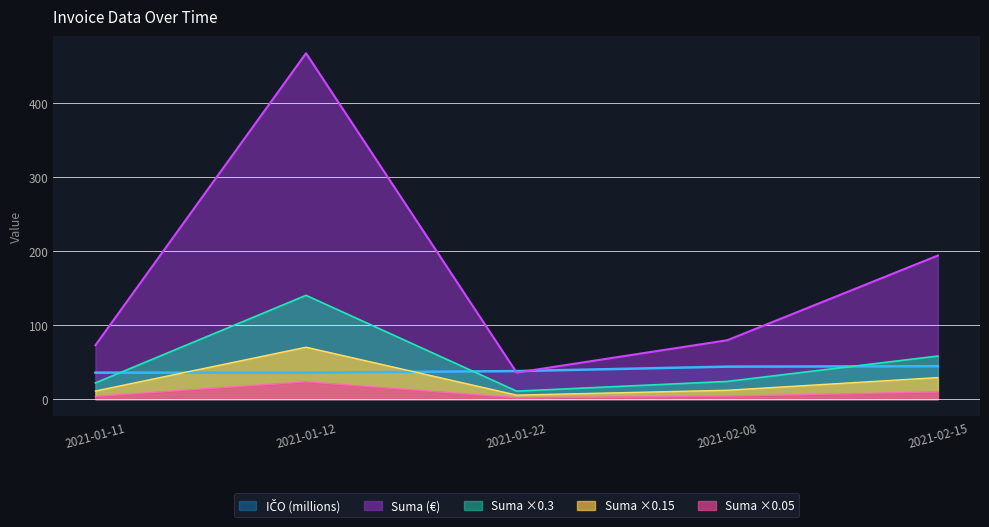

What is the sum of the Suma values at 2021-01-11 and 2021-02-15?

267.1